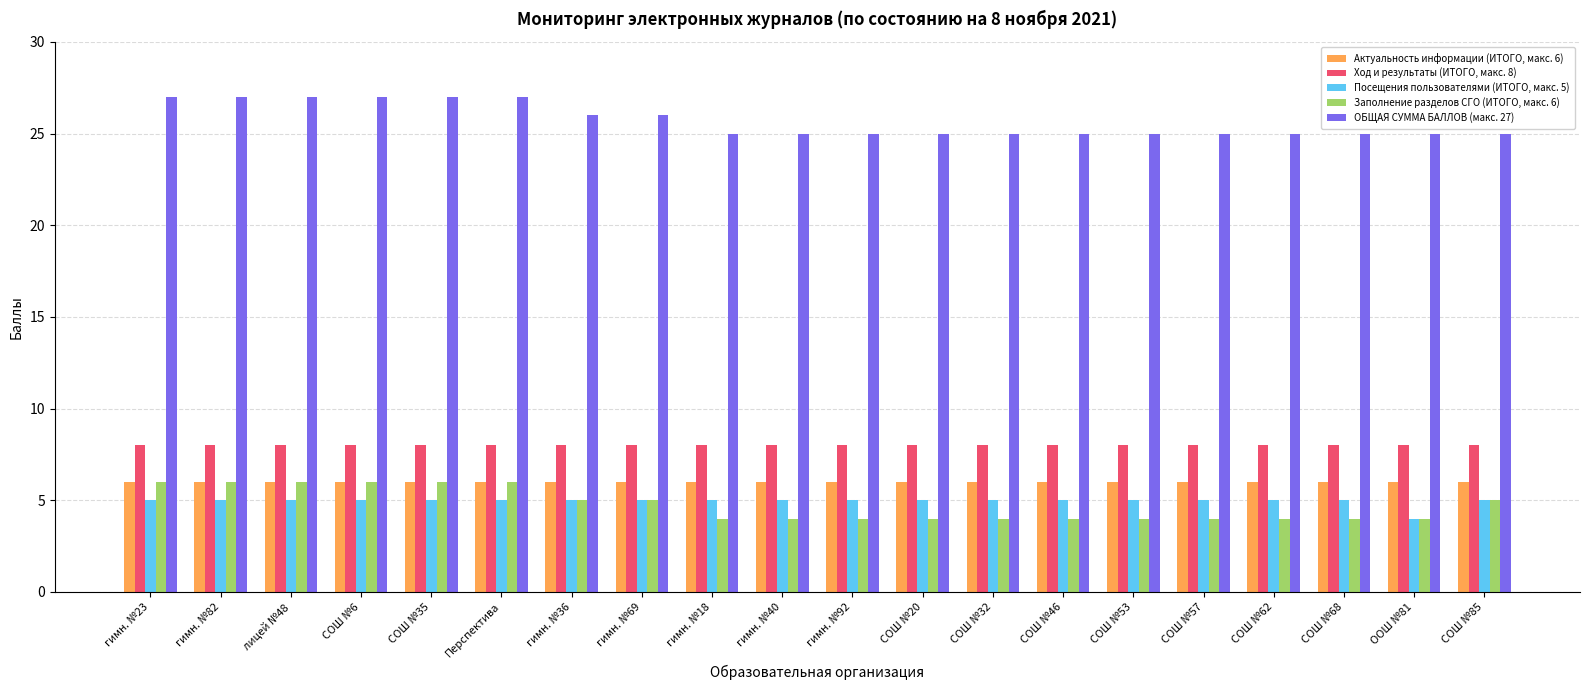

What is the minimum value shown in the chart?

4